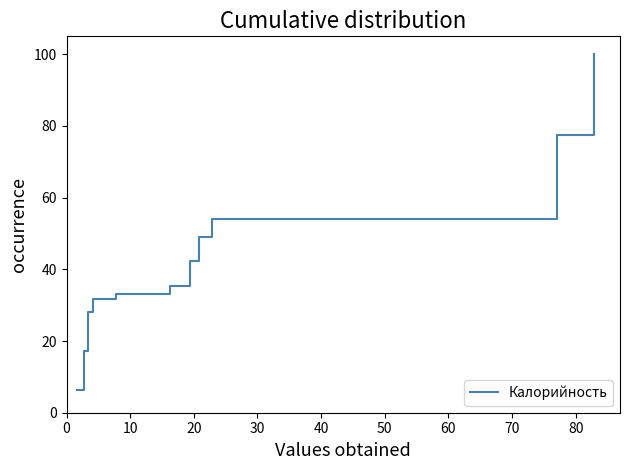

What is the maximum value shown in the chart?

100.0